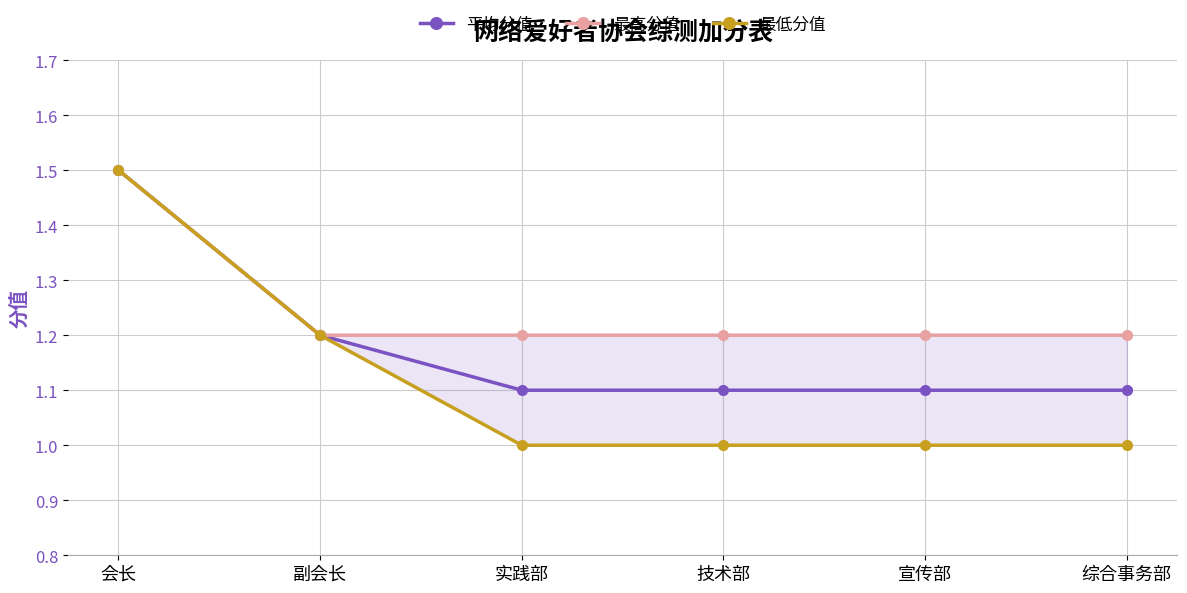

The value of 最低分值 at 技术部 is 1.3. True or false?

False